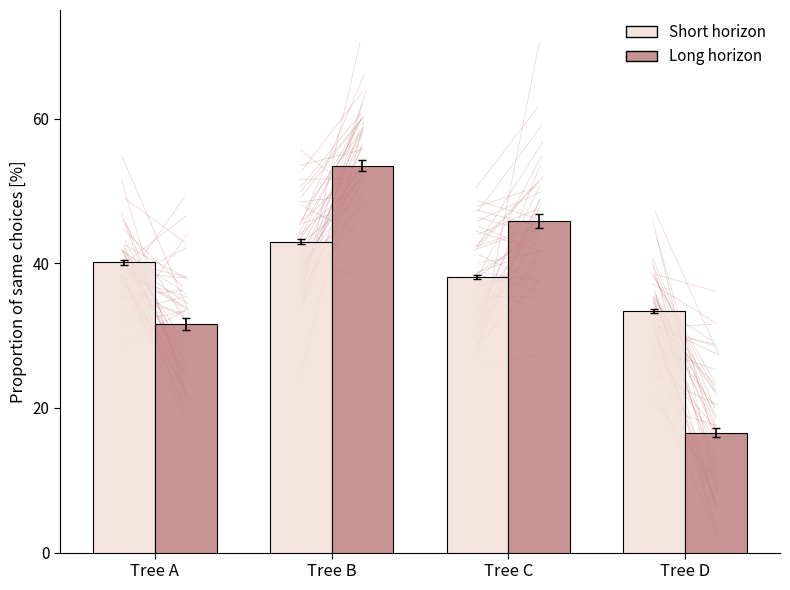

The value of Long horizon at Tree D is 16.6. True or false?

True